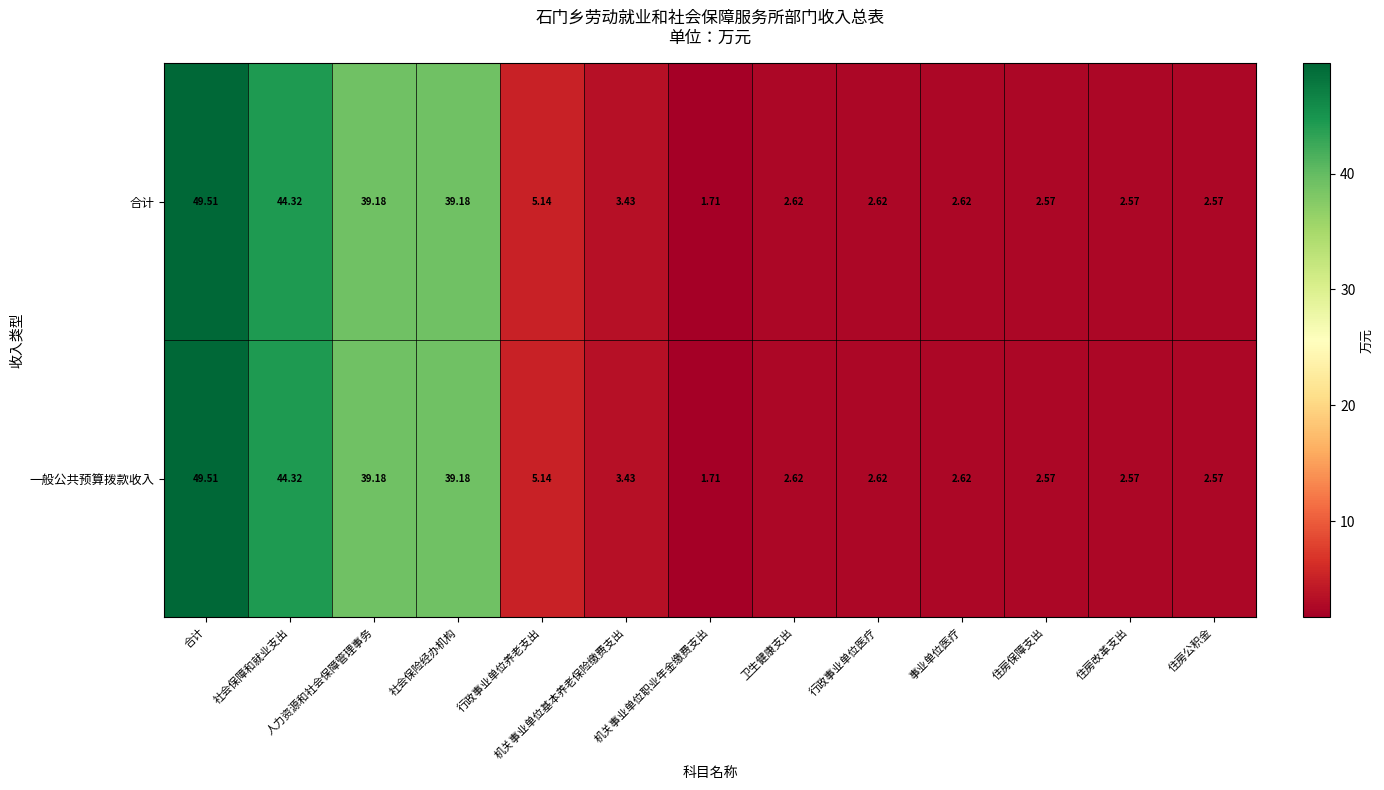

At which category is the sum across all series the highest?

合计